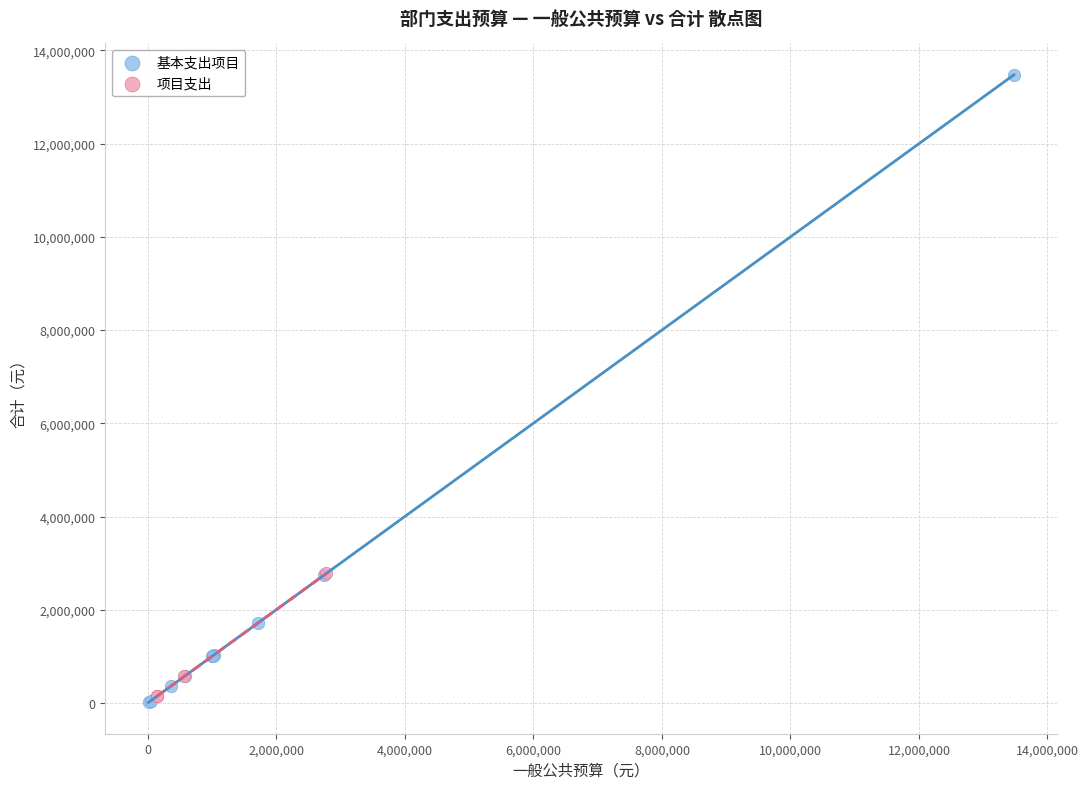

Which series reaches the maximum Y coordinate?

基本支出项目